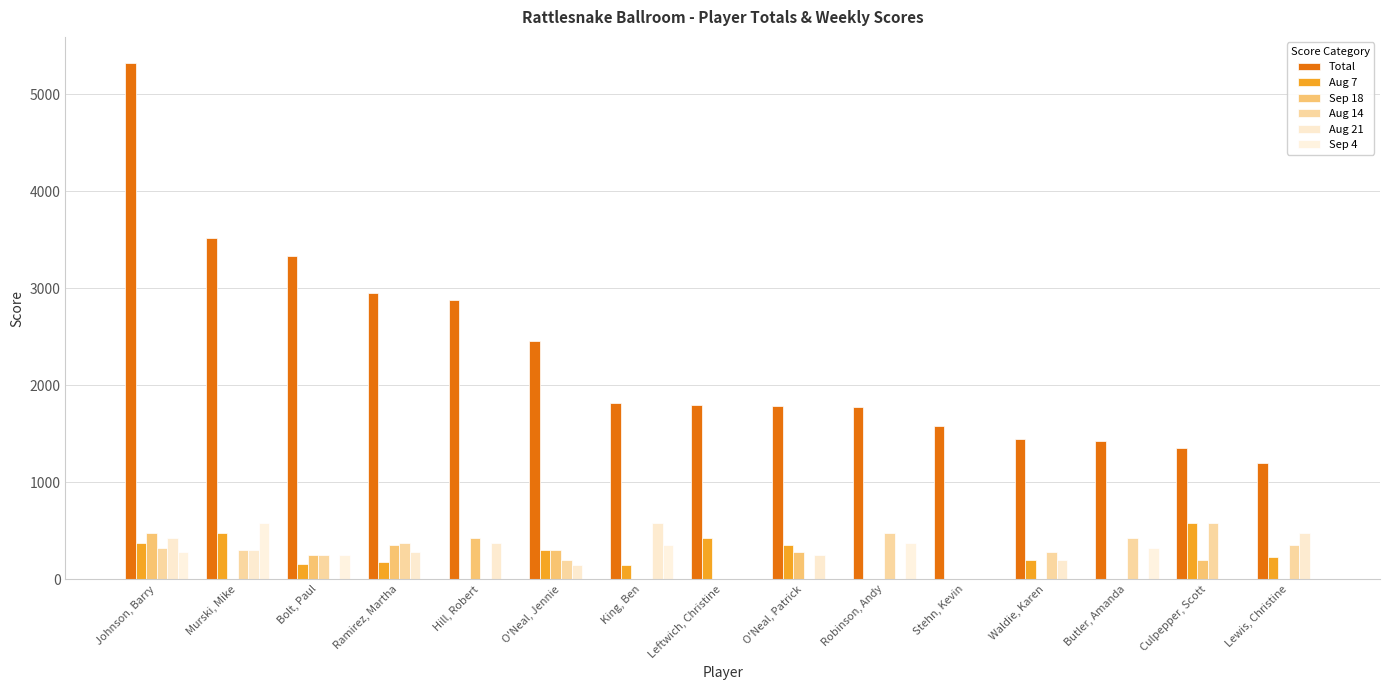

What is the difference between the second highest and second lowest values in the Aug 7 series?

475